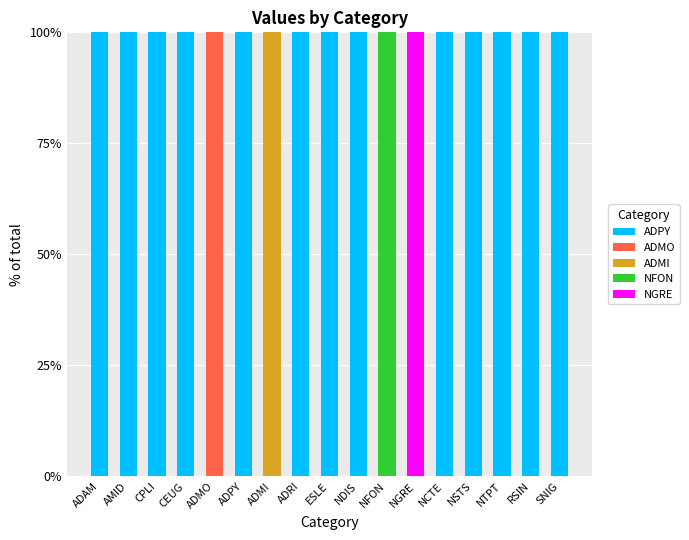

Is the value of ADPY at CEUG greater than the value of ADMI at ESLE?

No